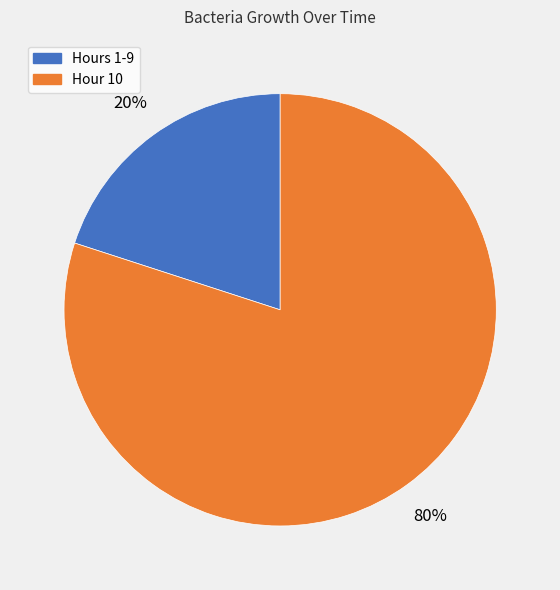

To the nearest percent, what is the average slice percentage?

50%